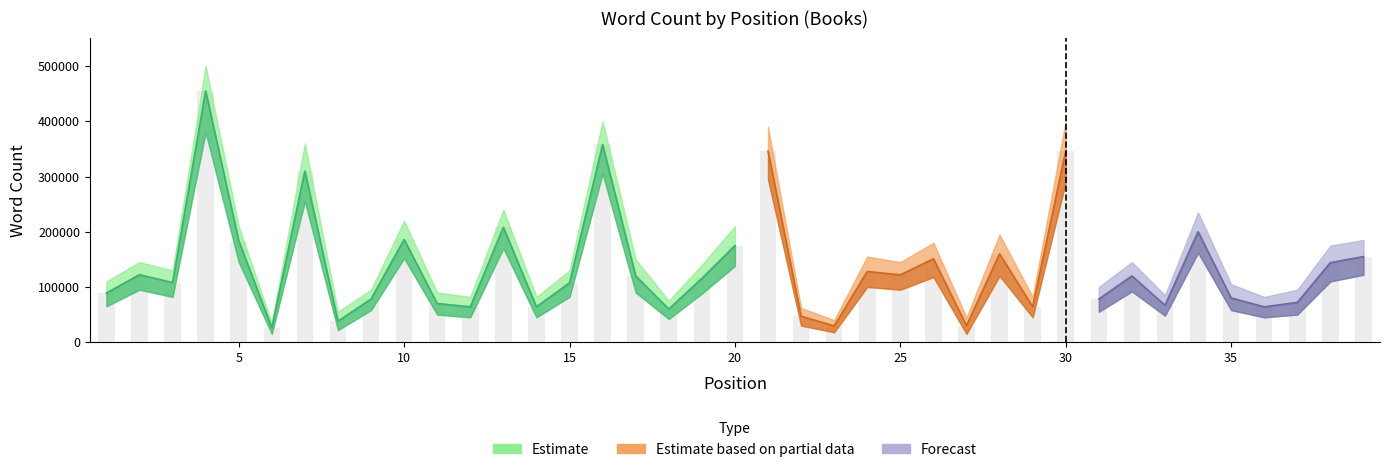

The value of word_count_lower at 39 is 122000. True or false?

True